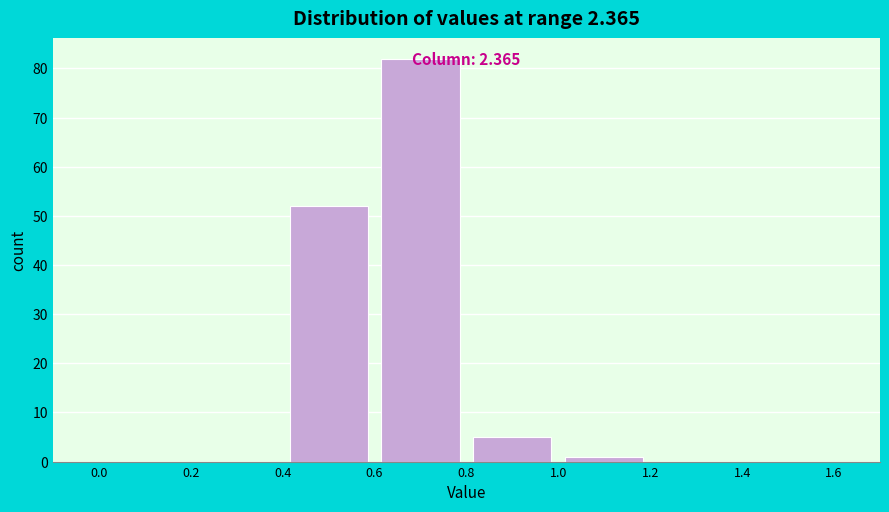

Over which range of the x-axis is the bar tallest?

0.6 to 0.8